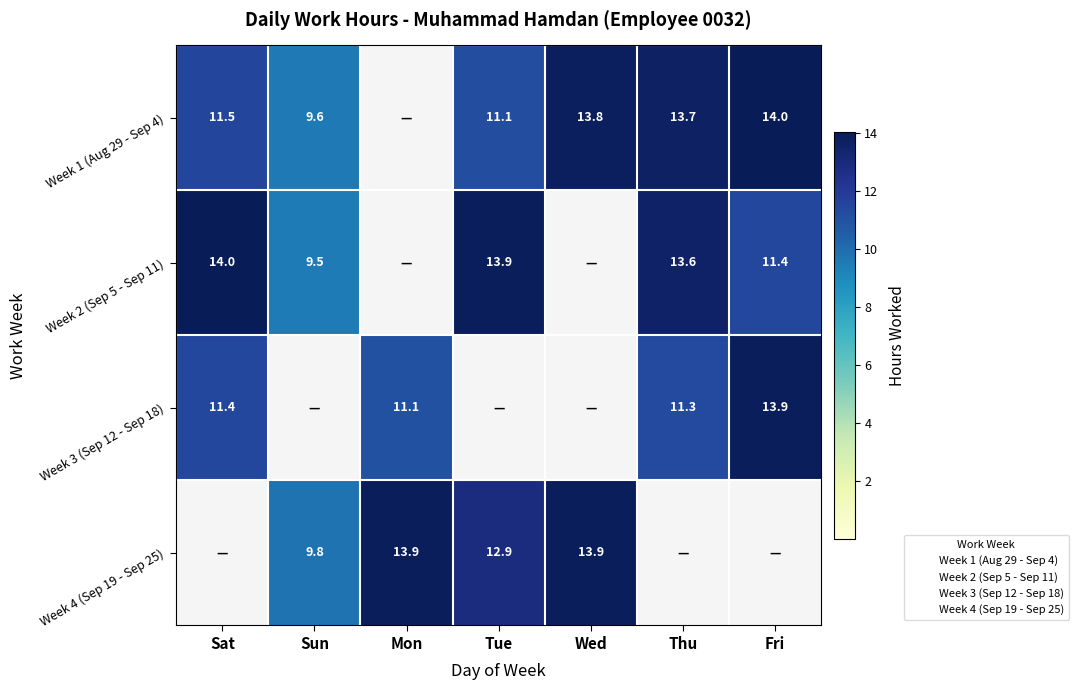

Is it true that Week 3 (Sep 12 - Sep 18) equals 0.0 at Sun?

True